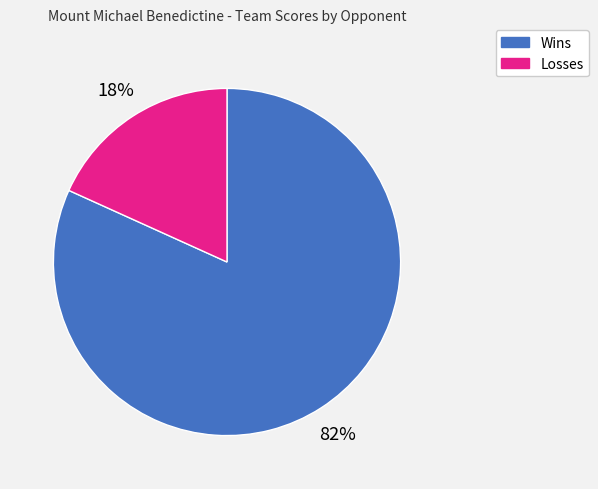

Does any single category account for the majority?

Yes